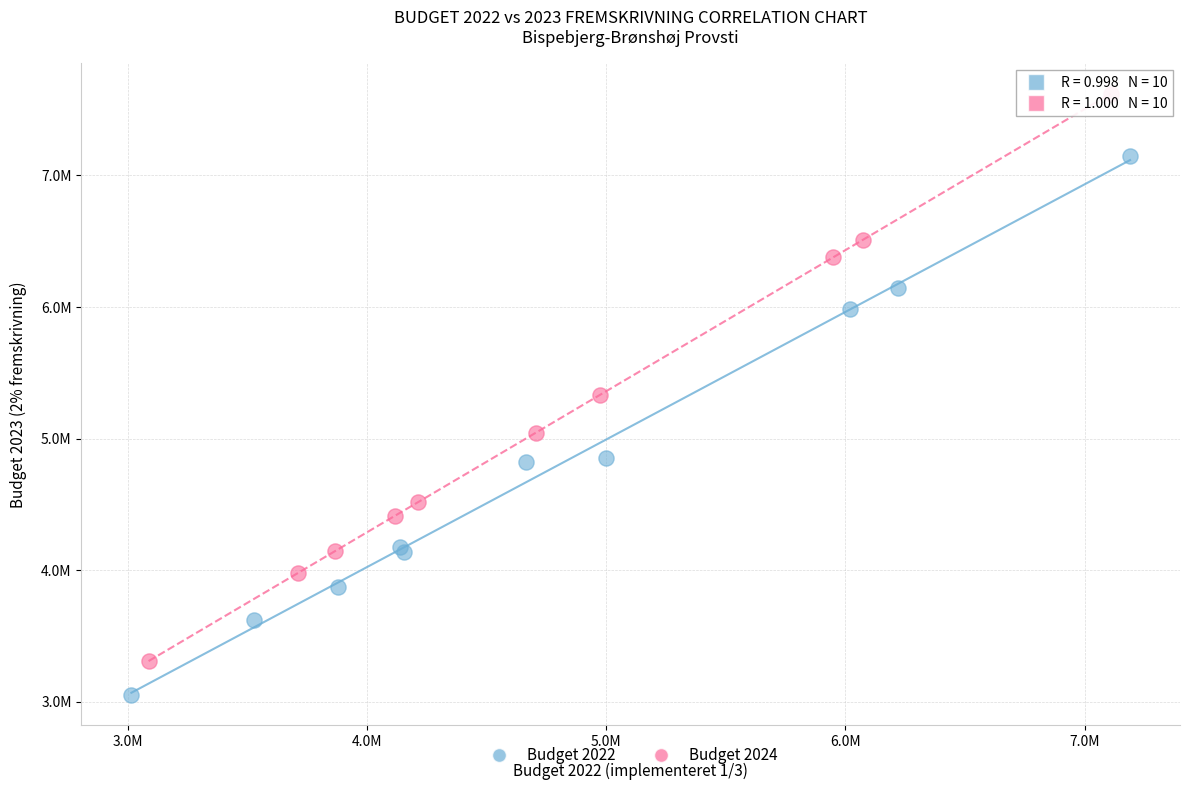

Which series contains the highest Y value?

Budget 2024